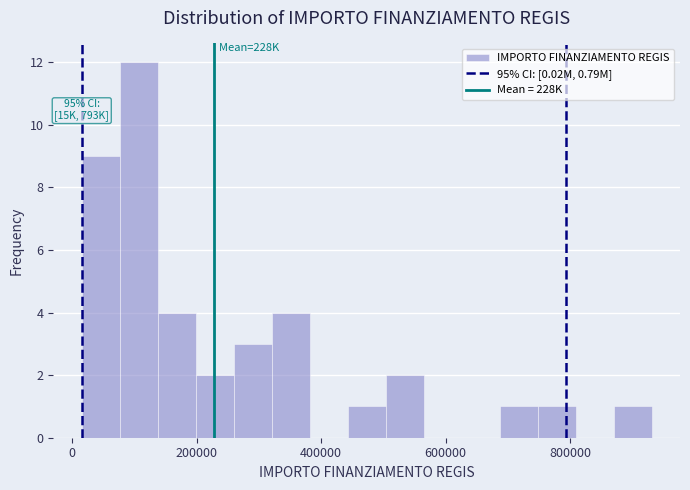

Around what value on the x-axis is the tallest bar? Give the approximate position of its centre, as read against the axis.

100000